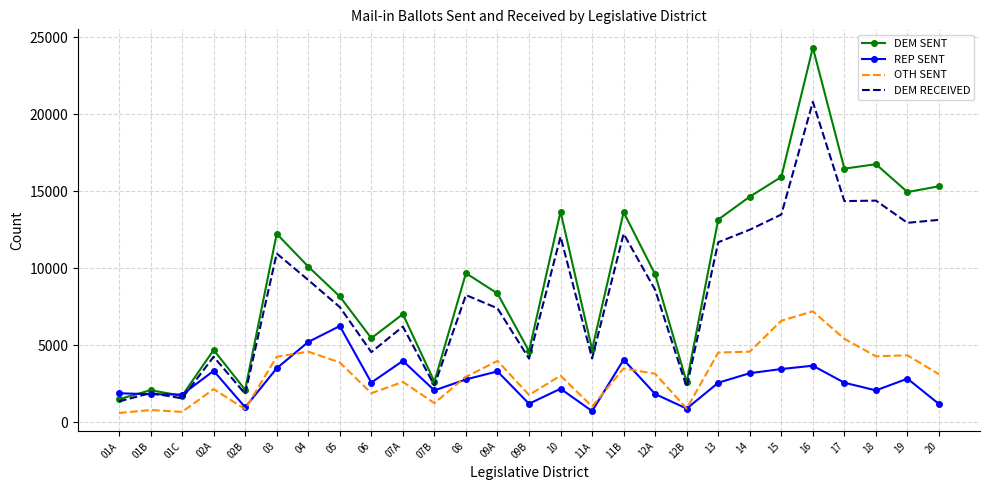

The value of OTH SENT at 08 is 2948. True or false?

True